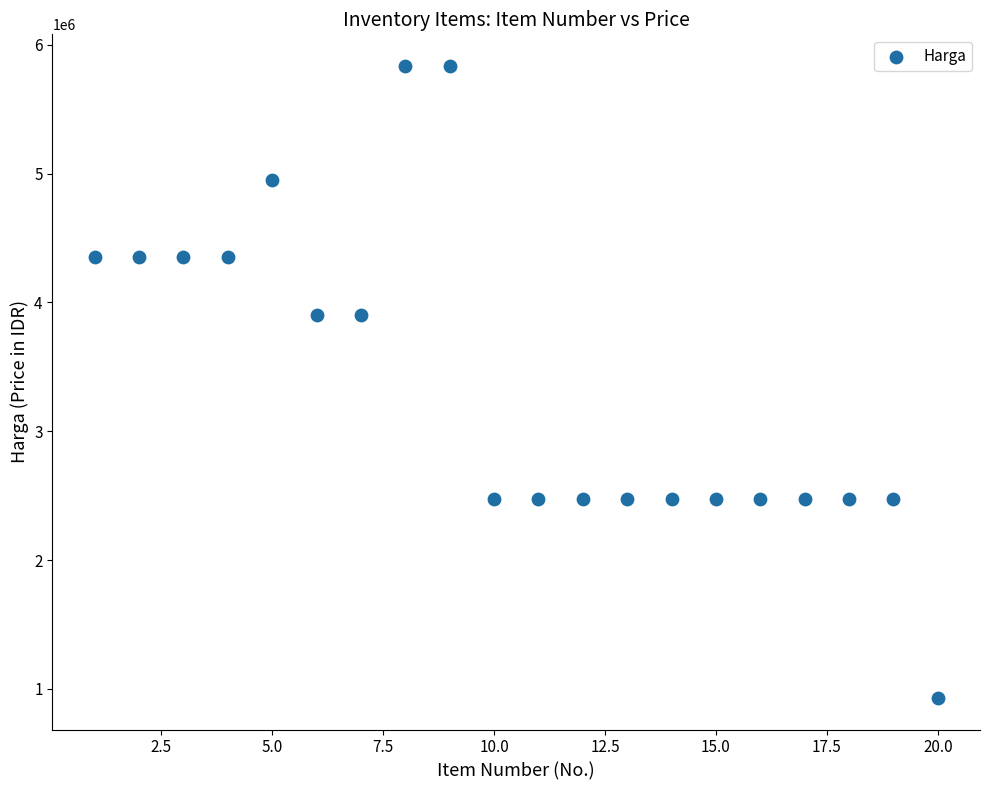

What is the range of X values (max minus min)?

19